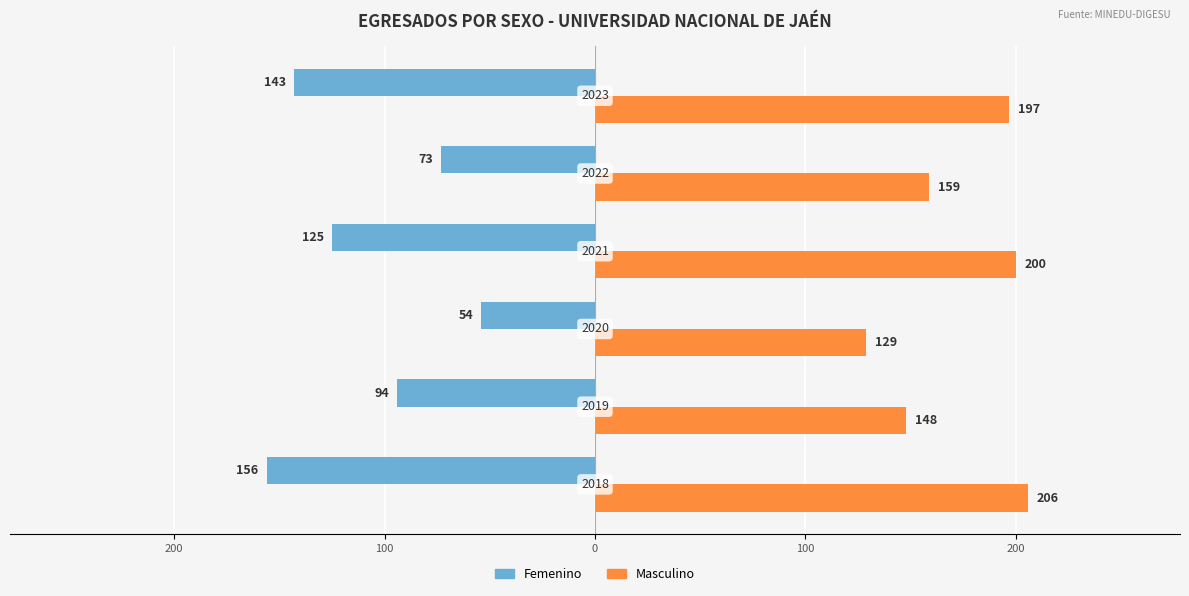

What is the difference between the maximum and minimum values in the Femenino series?

102